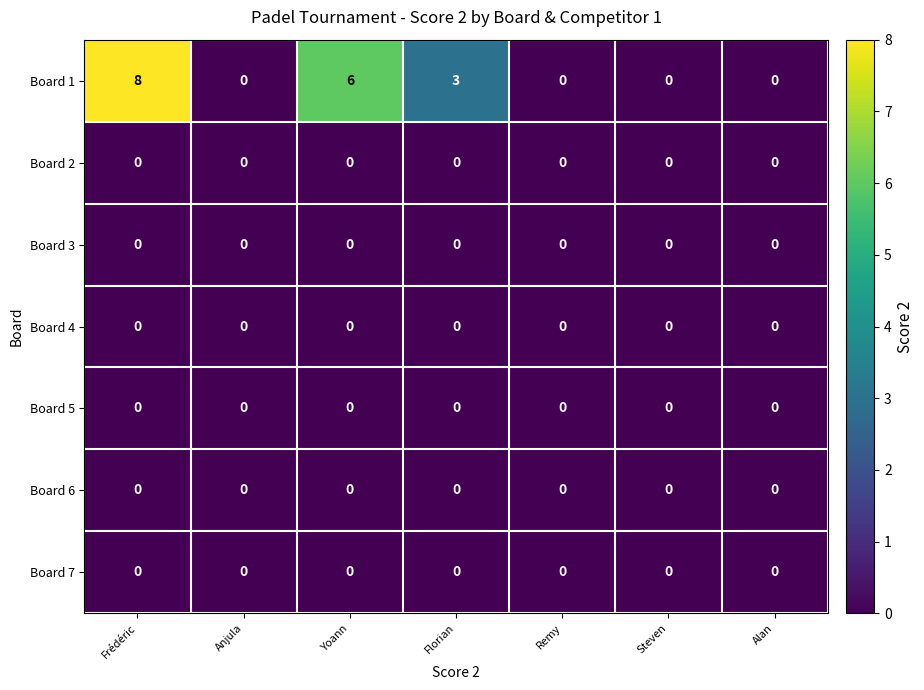

The value of Board 6 at Anjula is 0. True or false?

True